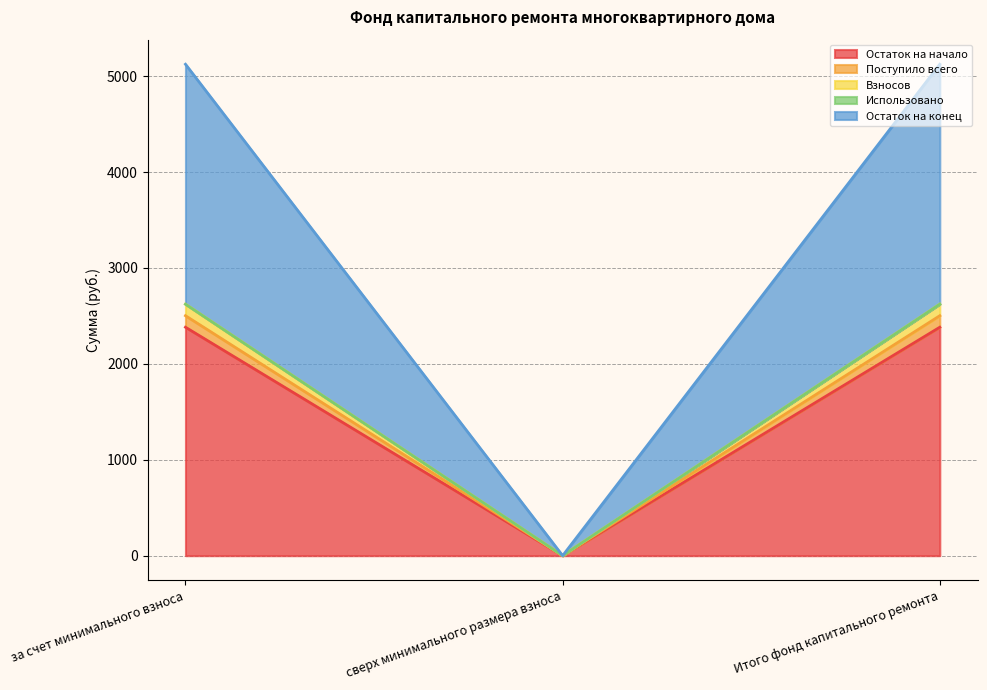

Does the chart display data point markers on the line(s)?

No